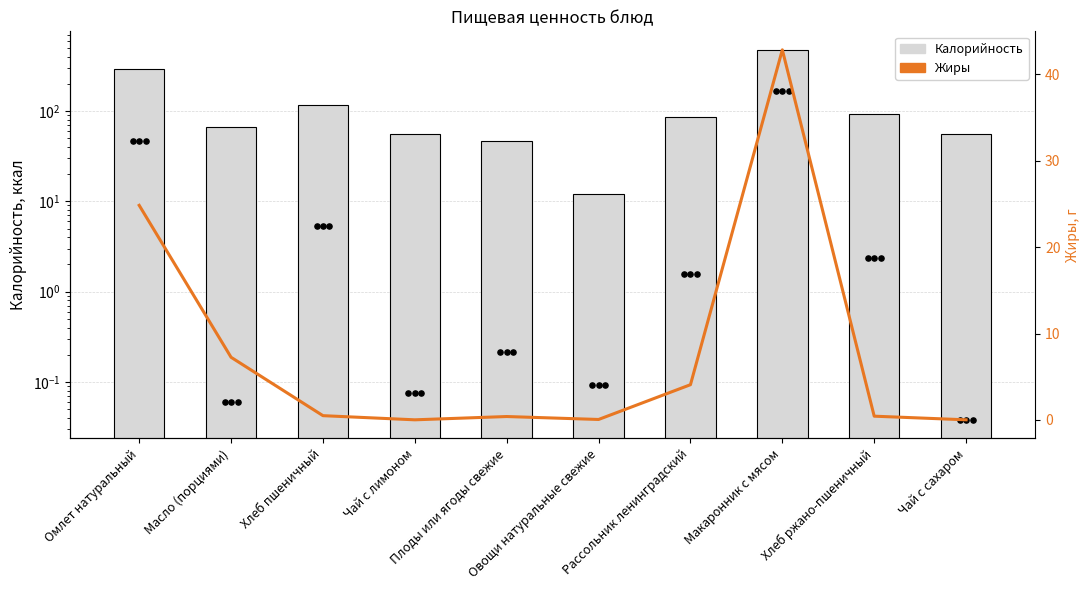

Which series contains the lowest Y value?

Жиры